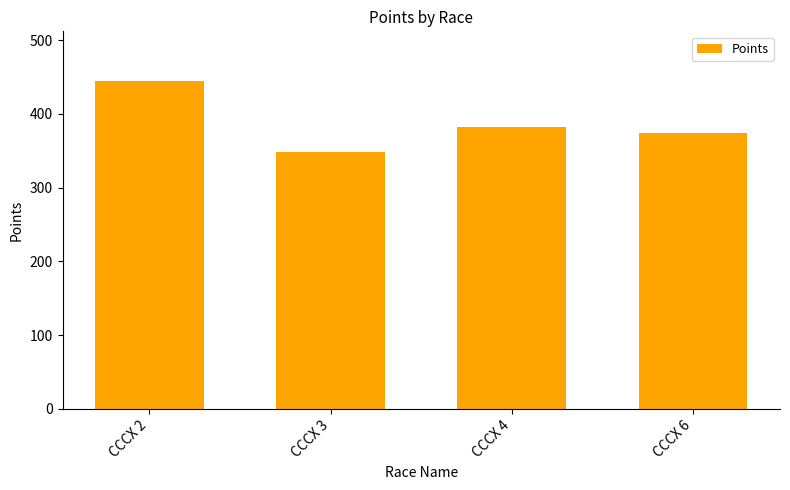

Is it true that the value at CCCX 4 is 137.7?

False